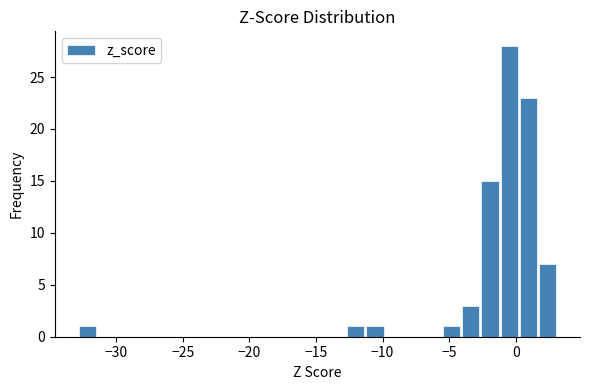

Read against the x-axis, roughly where is the centre of the tallest bar?

-0.5